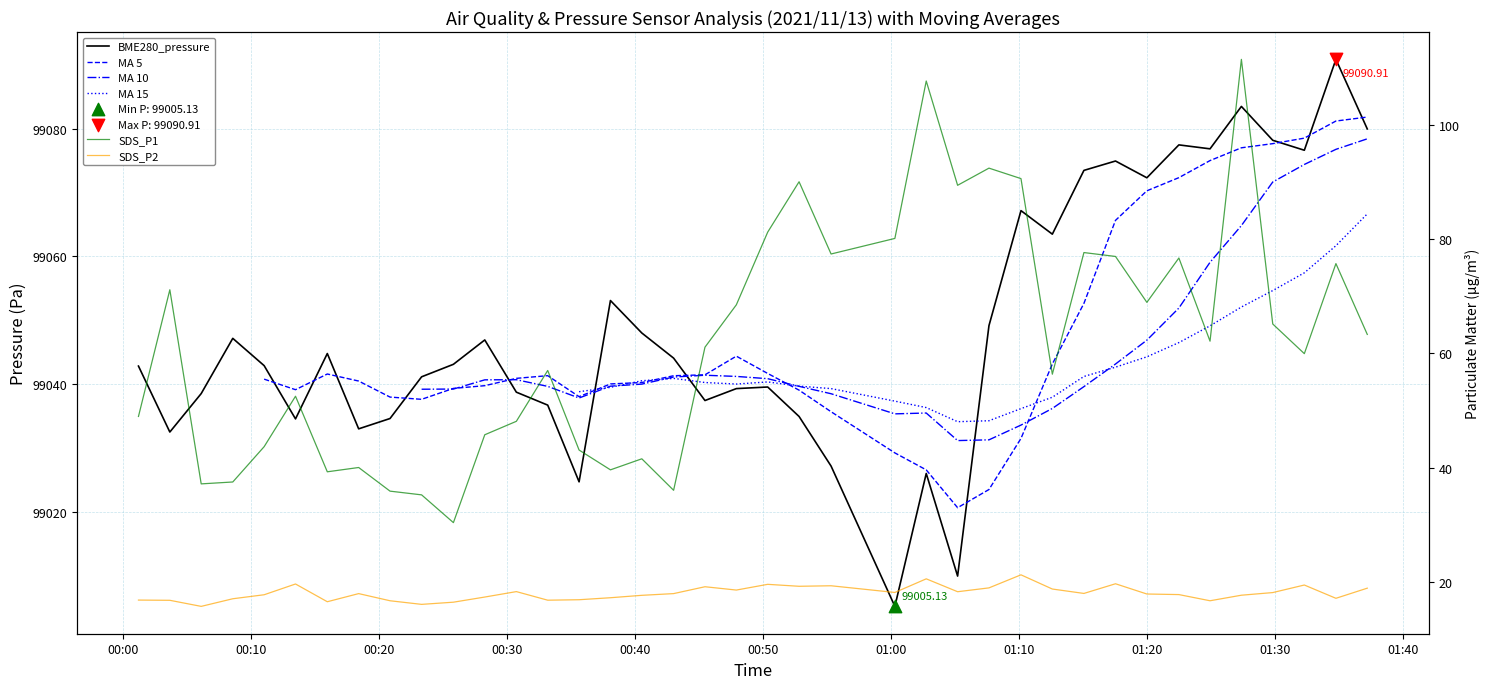

Which series has the largest total across all categories?

BME280_pressure